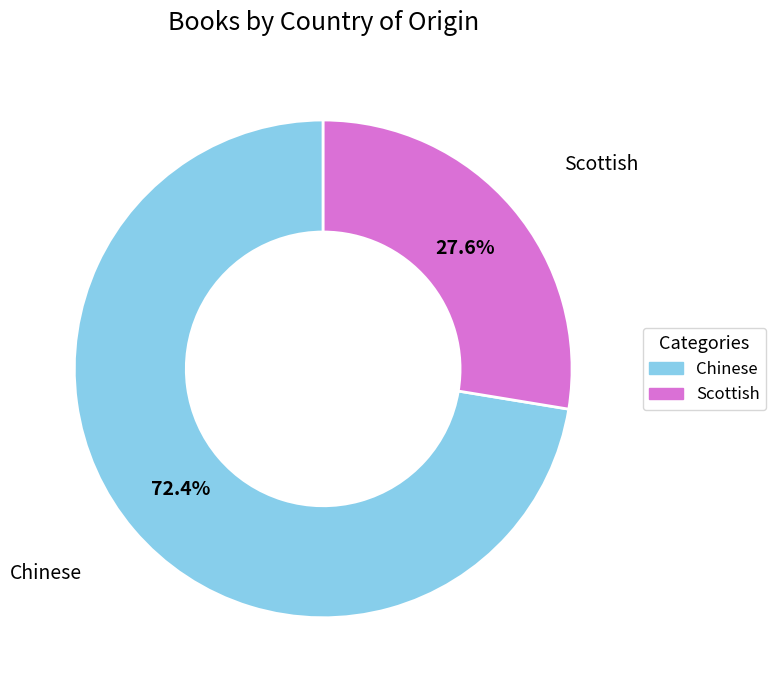

Count the number of slices in the pie.

2